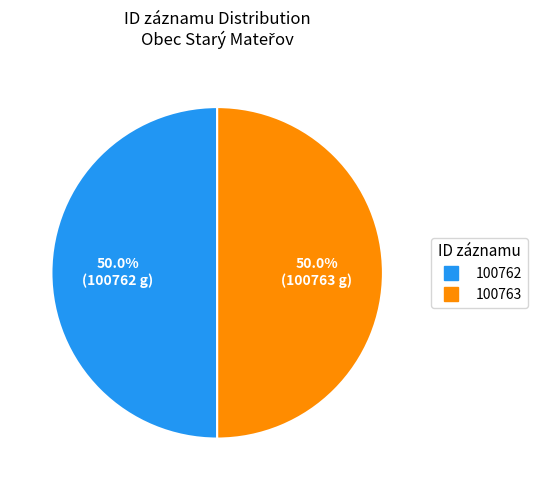

What is the ratio of the value at 100763 to the value at 100762?

1.0